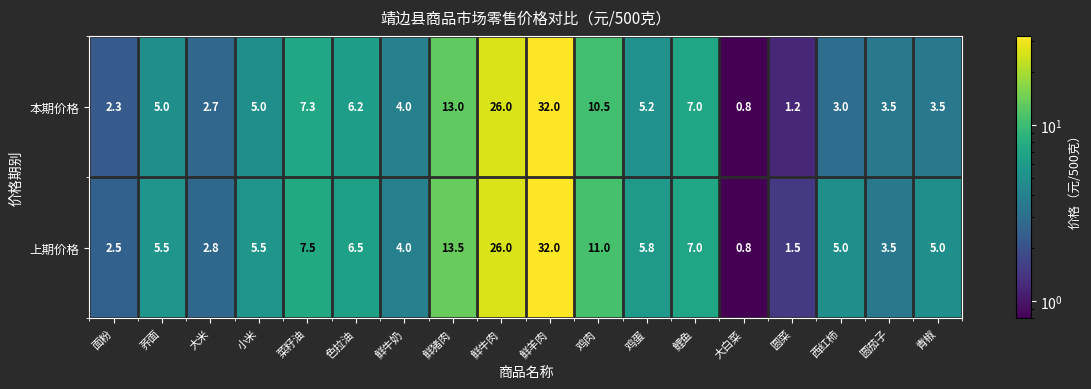

Read the 本期价格 value at 圆菜.

1.2